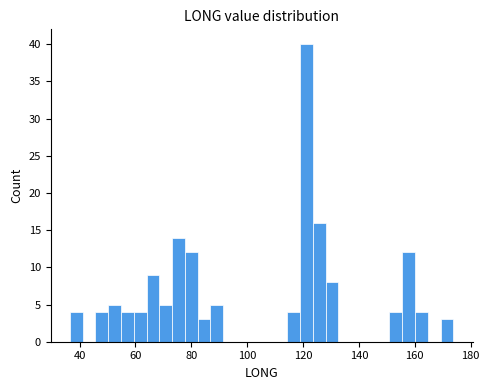

Around what value on the x-axis is the tallest bar? Give the approximate position of its centre, as read against the axis.

122